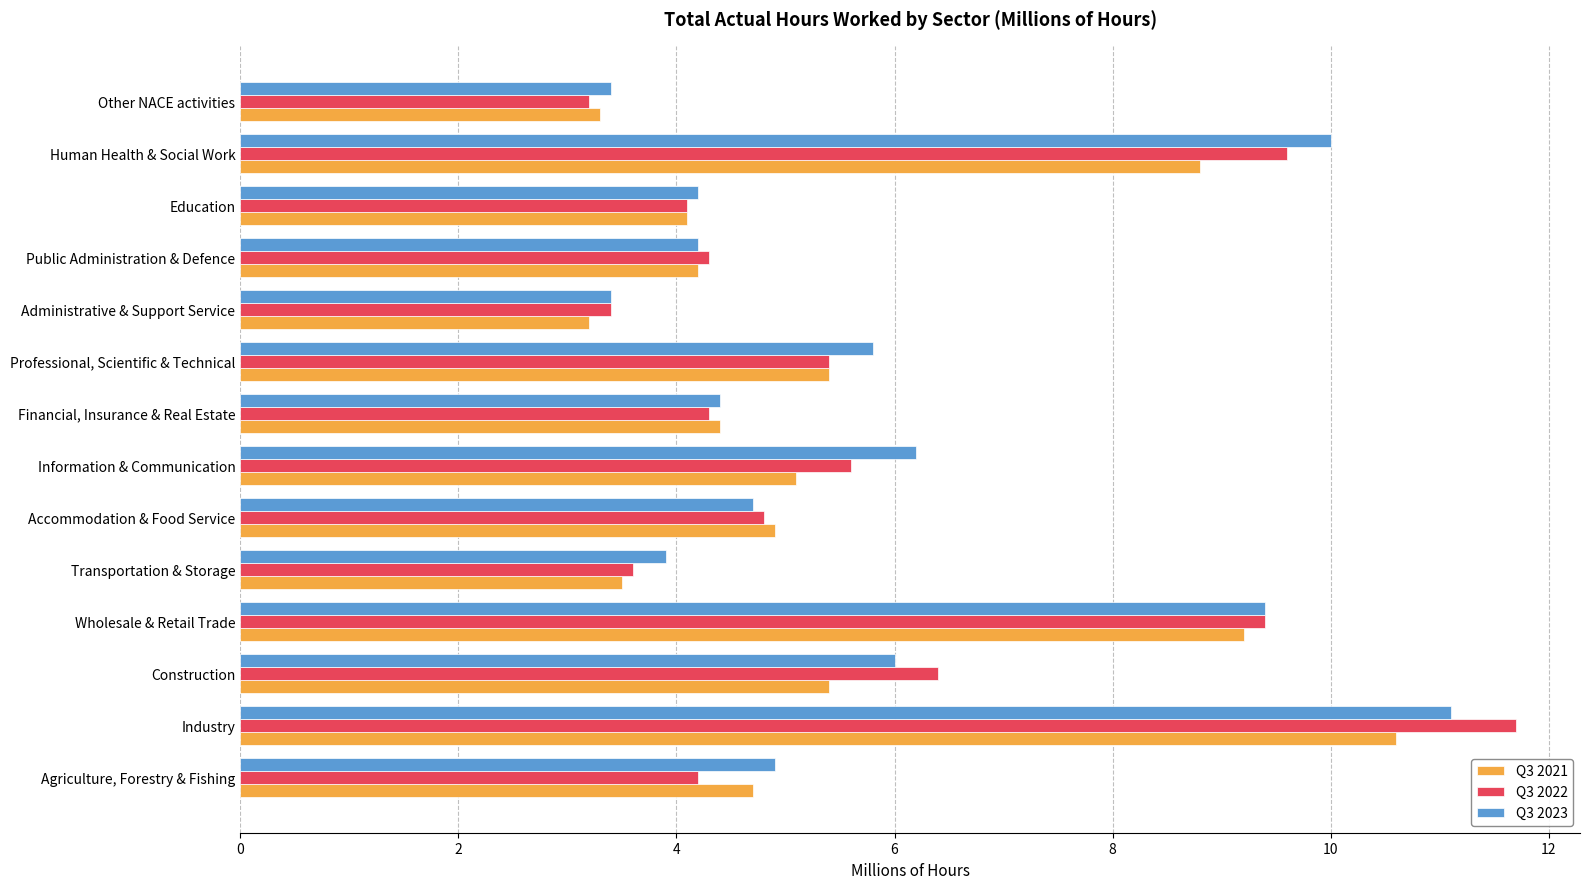

How many data points does each series have?

14